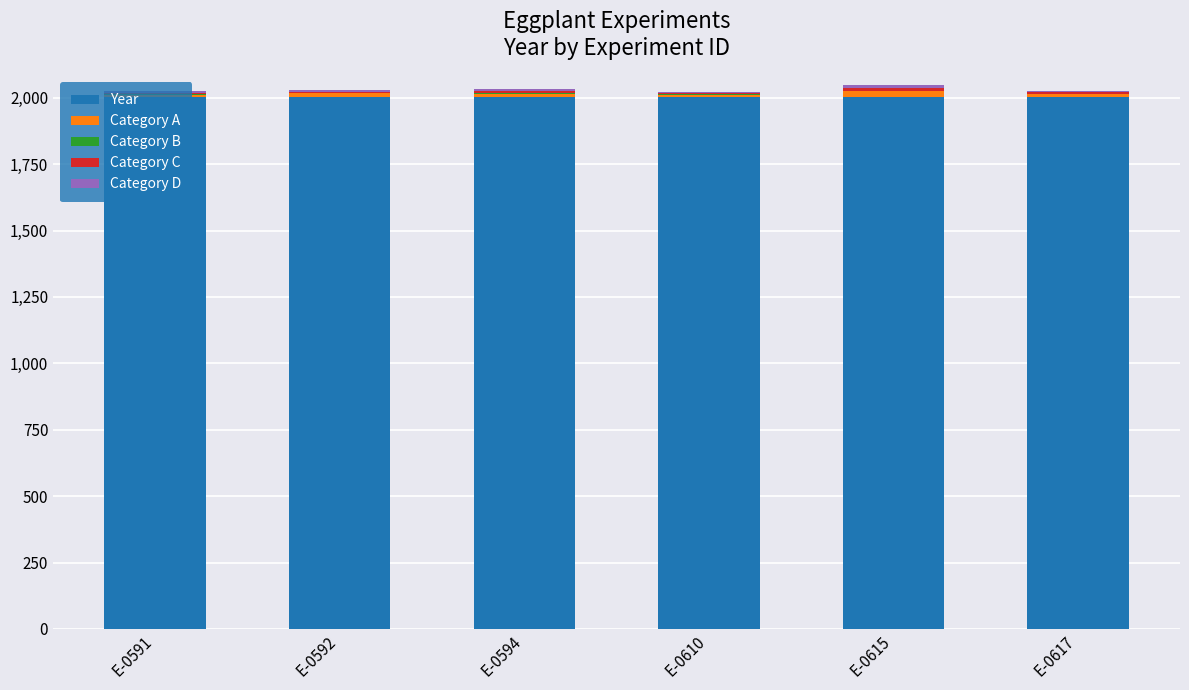

True or false: Year has a value of 1130 at E-0592.

False